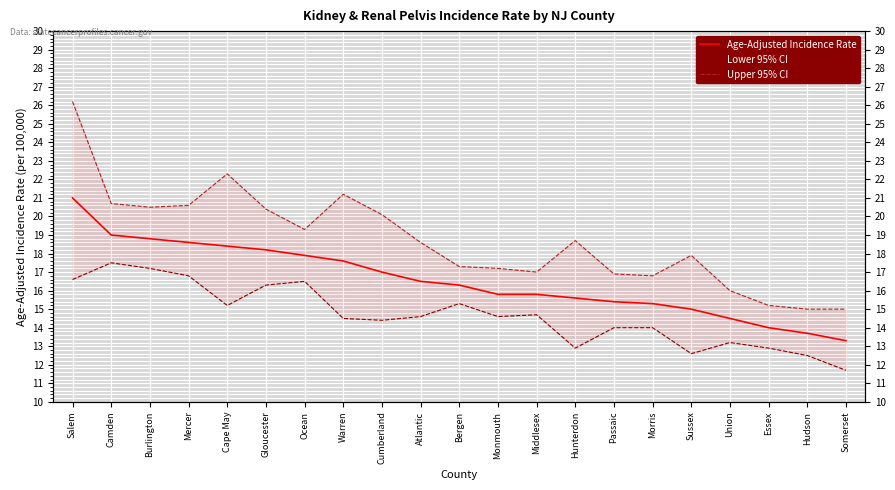

At which label does Upper 95% CI first exceed 18?

Salem